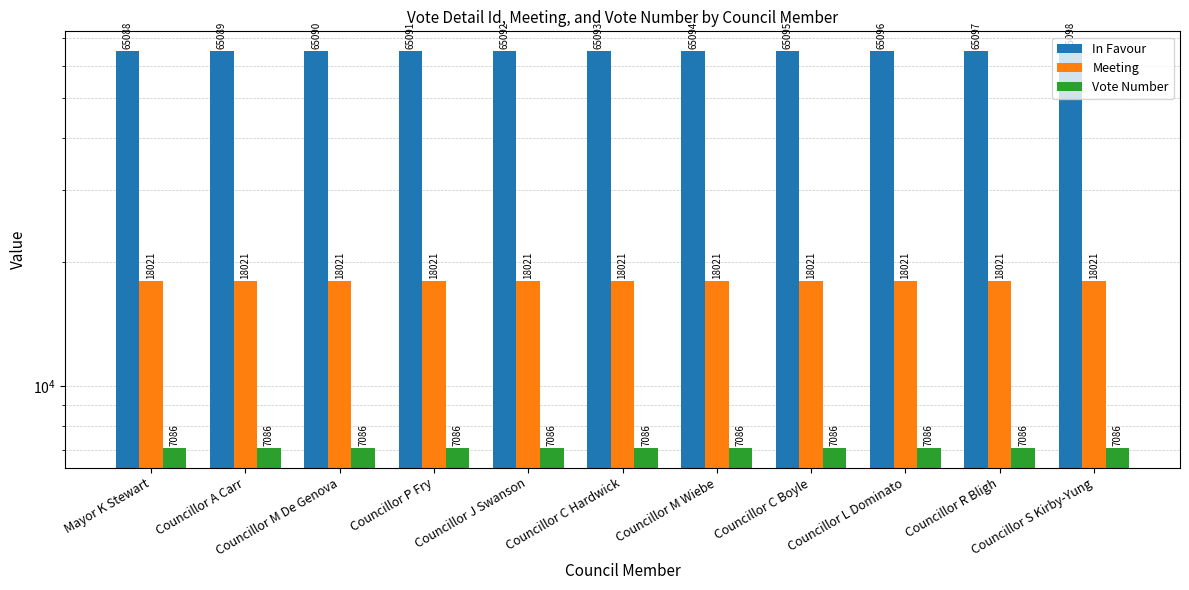

What is the difference between the highest and lowest values at Councillor M De Genova?

58004